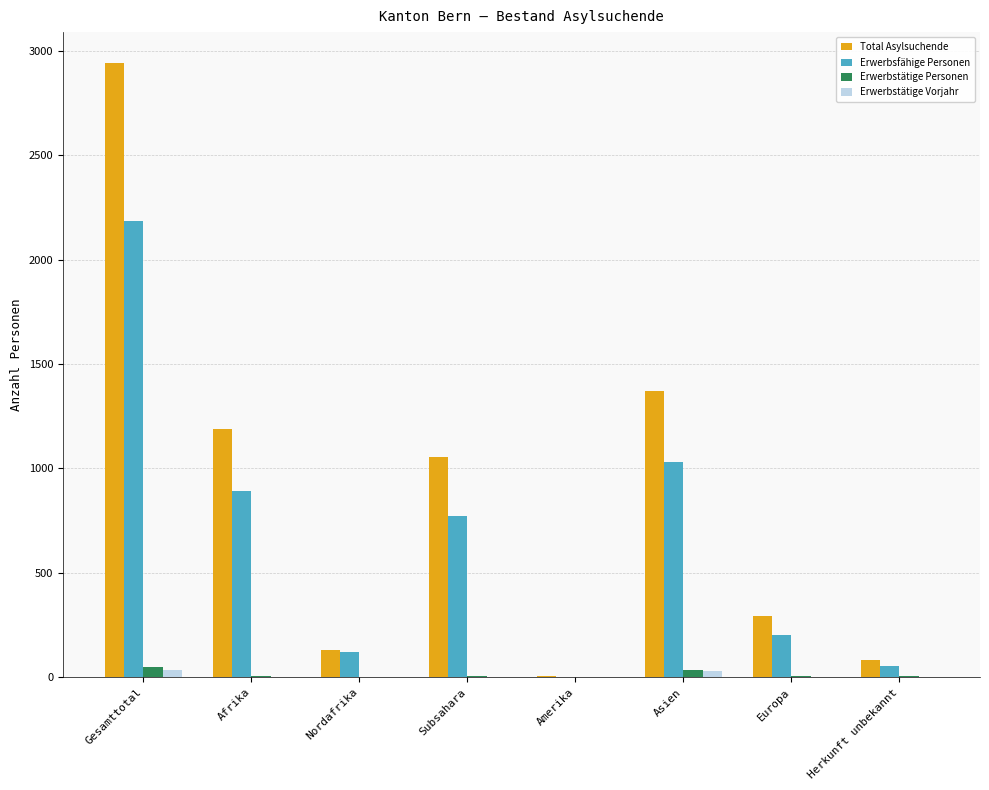

Between Afrika and Nordafrika, which series saw the biggest shift?

Total Asylsuchende